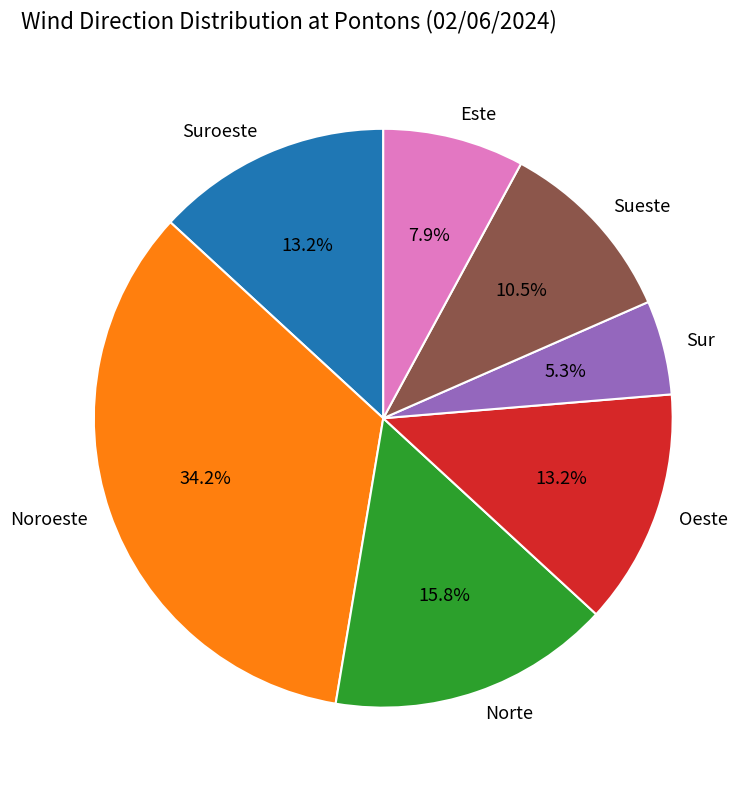

How many slices are in this pie chart?

7